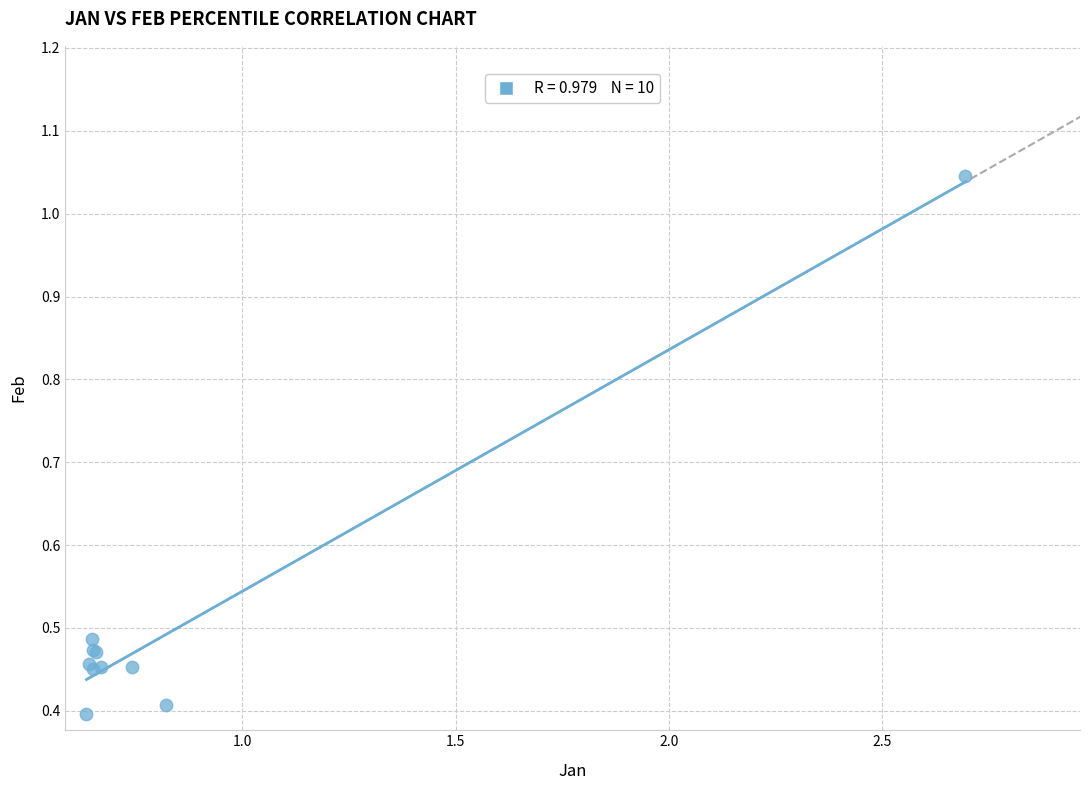

What Y value in the scatter plot is closest to 0?

0.4